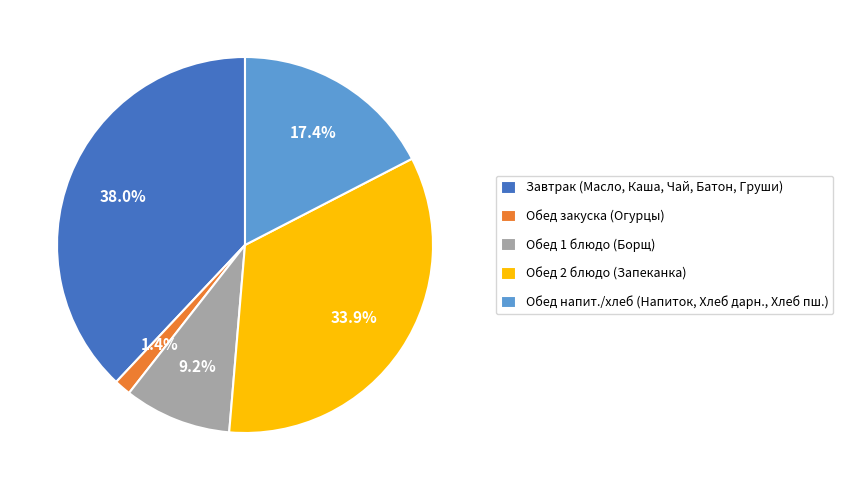

Which category has the smallest portion of the pie?

Обед закуска (Огурцы)